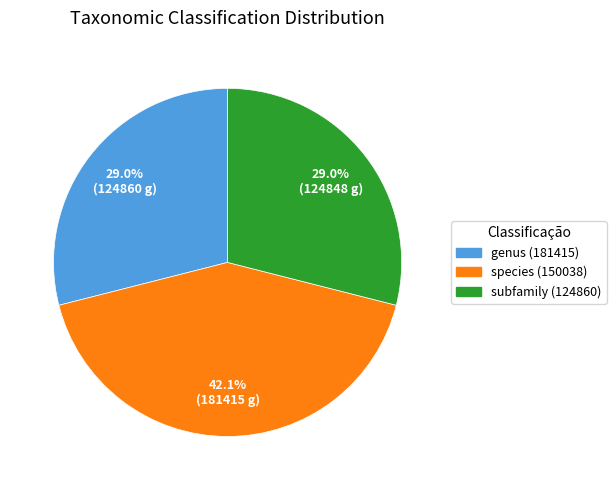

To the nearest percent, what portion does species (150038) represent?

42%